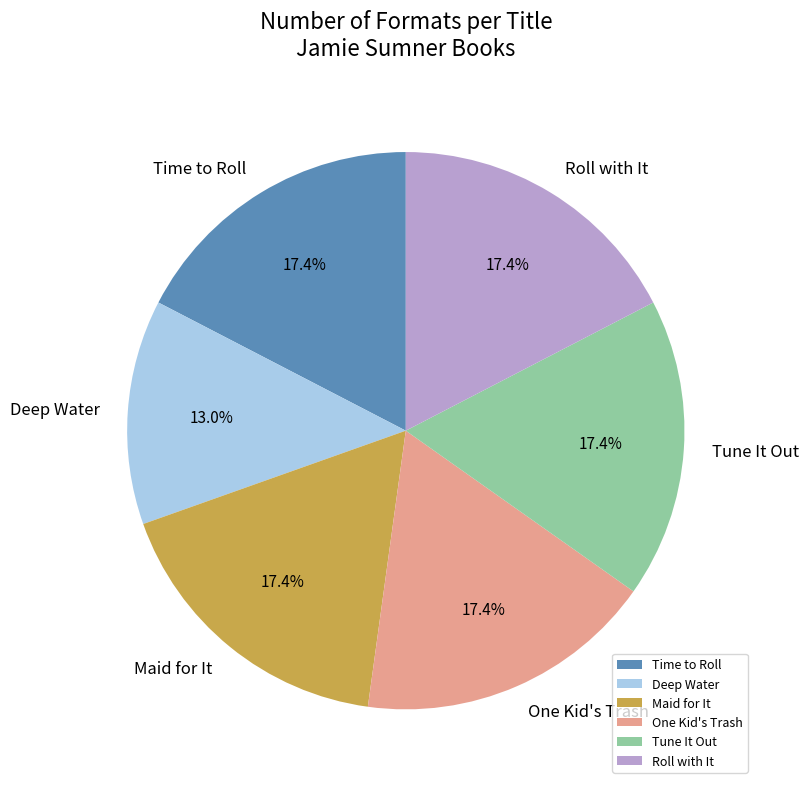

To the nearest percent, what percentage of the pie is Time to Roll?

17%